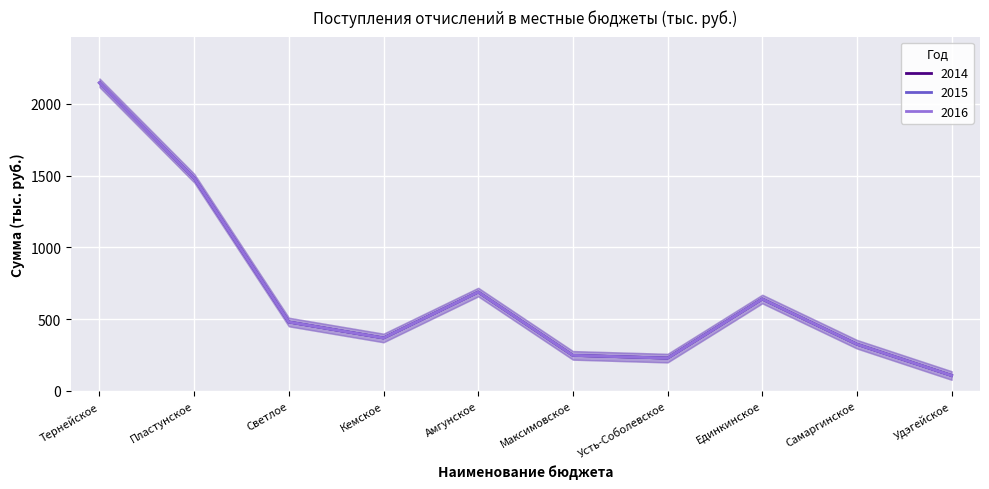

Rank the series at Пластунское from highest to lowest value.

2014, 2015, 2016